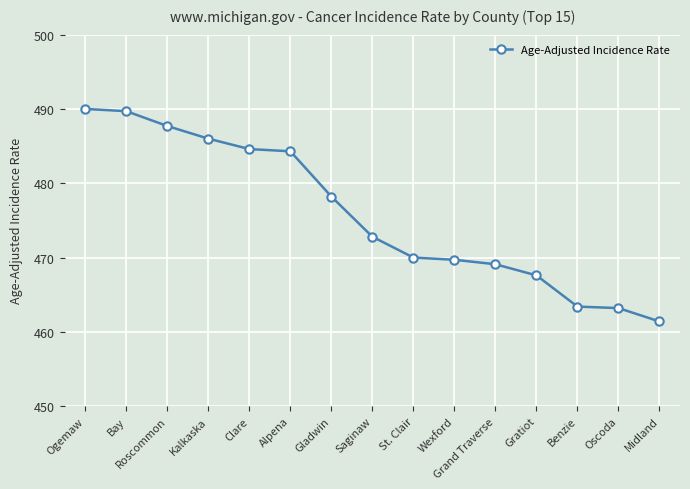

What is the value of the 3rd point from the left?

487.7